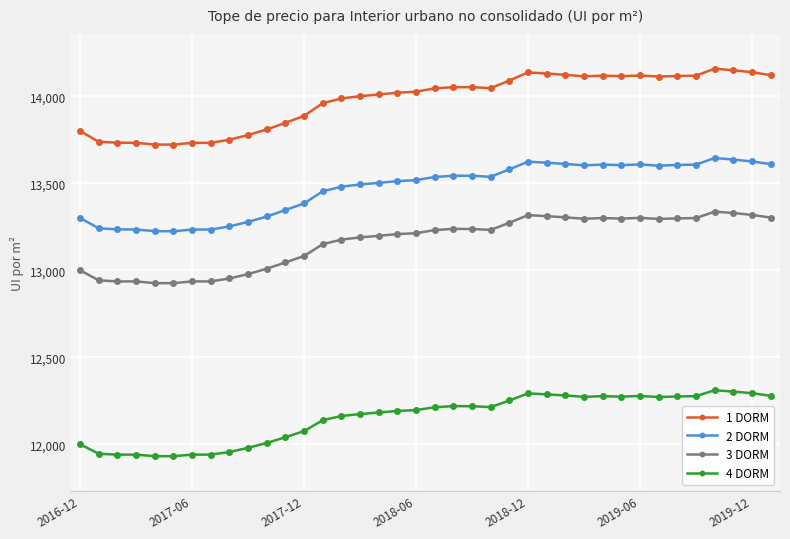

True or false: 4 DORM and 2 DORM intersect in this chart.

False